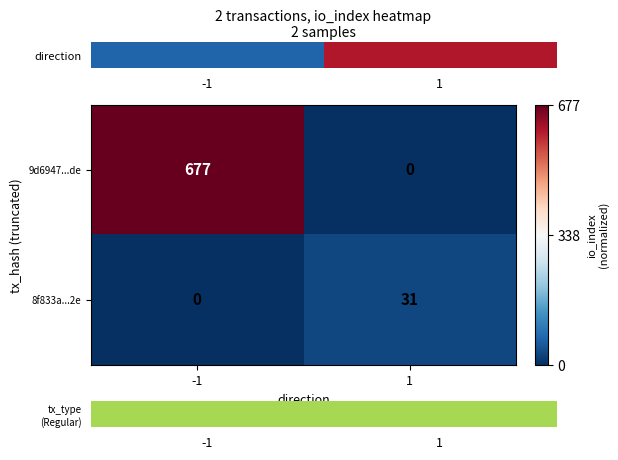

Reading left to right, transcribe all the data shown in this chart.

9d6947...de: -1=677	1=0
8f833a...2e: -1=0	1=31